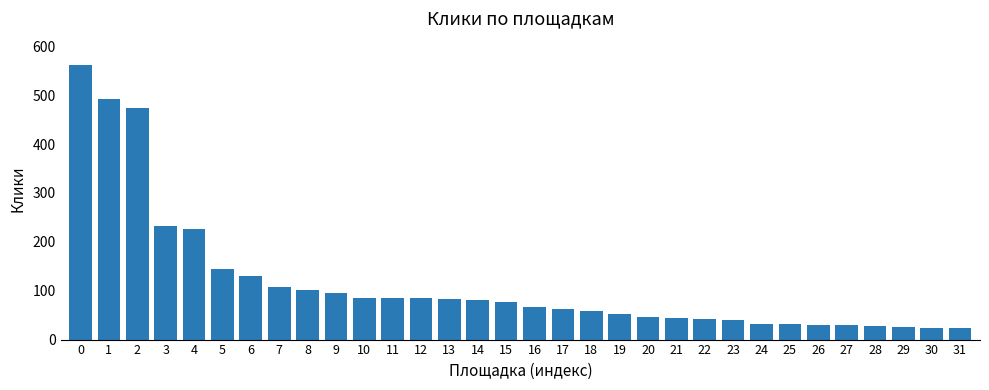

What is the maximum value shown in the chart?

561